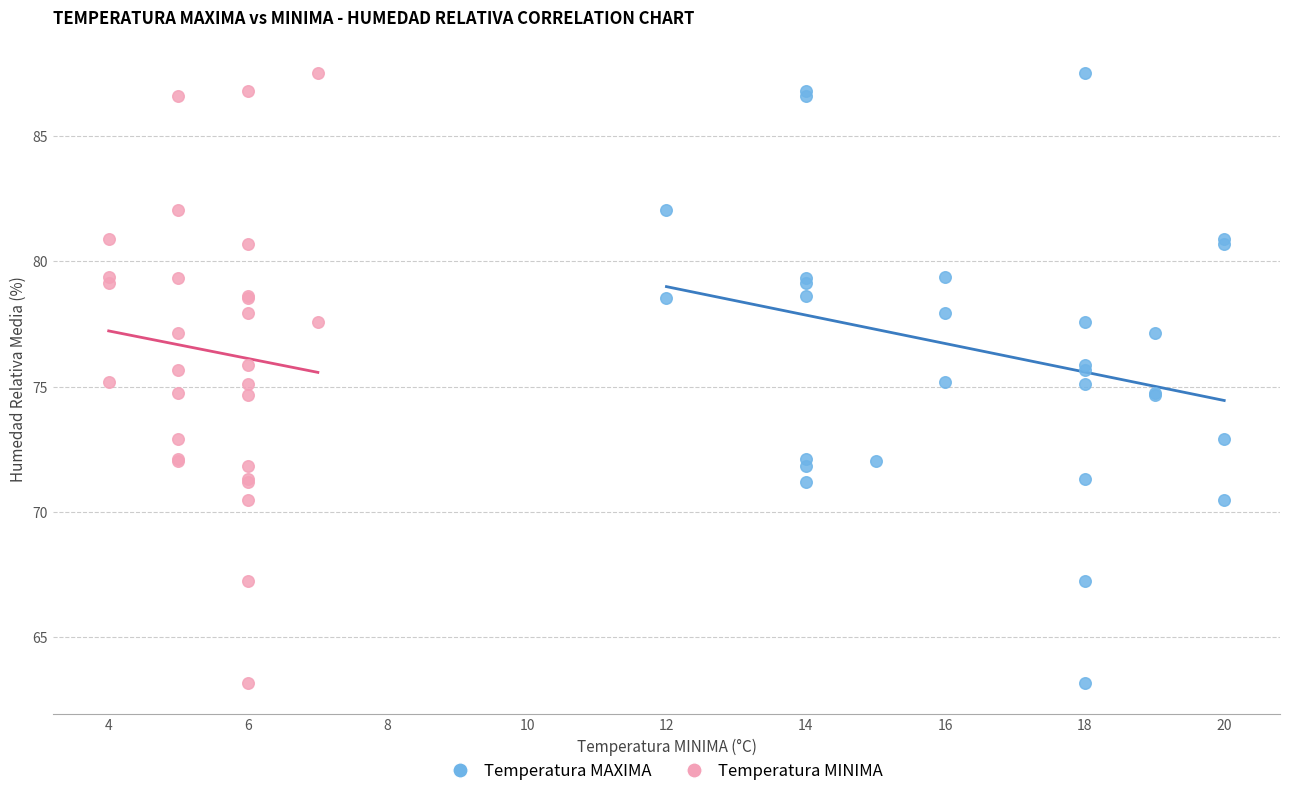

What are all the series names shown in the legend?

Temperatura MAXIMA, Temperatura MINIMA